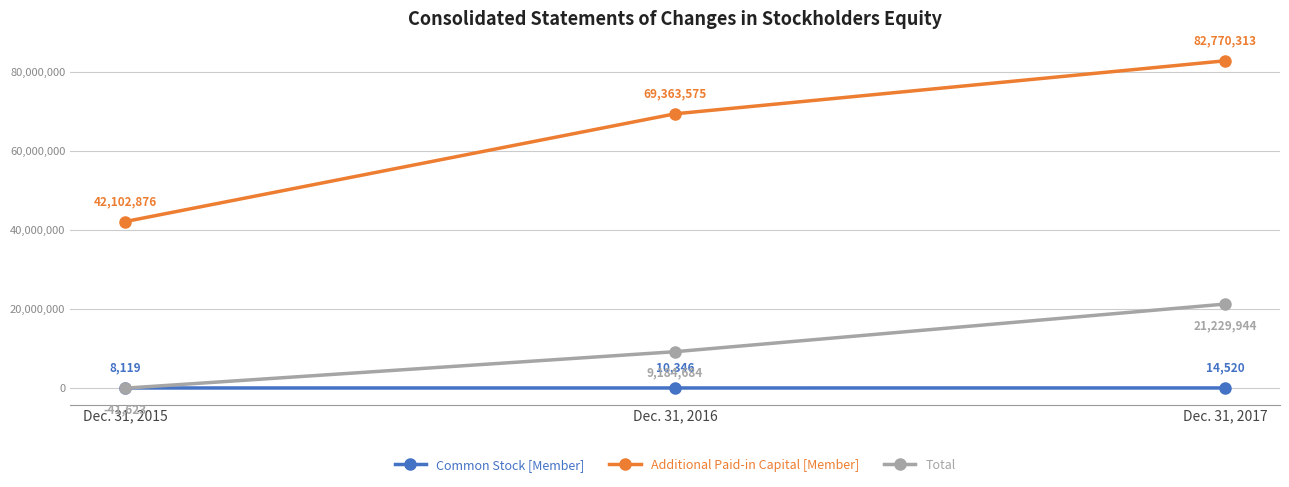

True or false: Common Stock [Member] has a value of 8119 at Dec. 31, 2015.

True